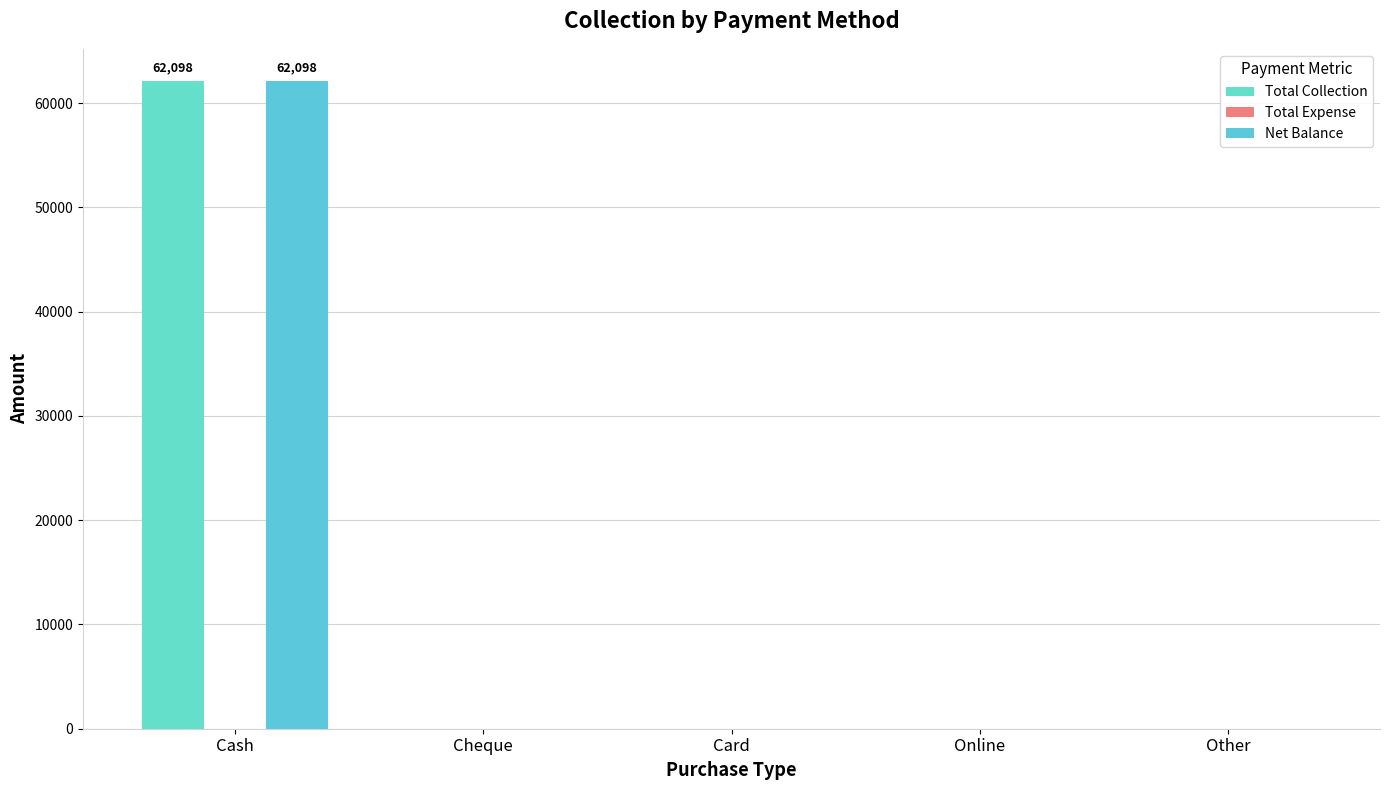

At which category is the sum across all series the highest?

Cash